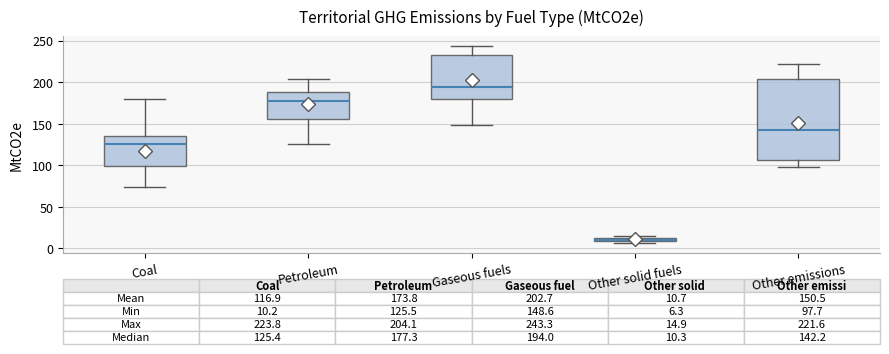

Comparing the boxes themselves (not the whiskers), which one is the tallest?

Other emissions